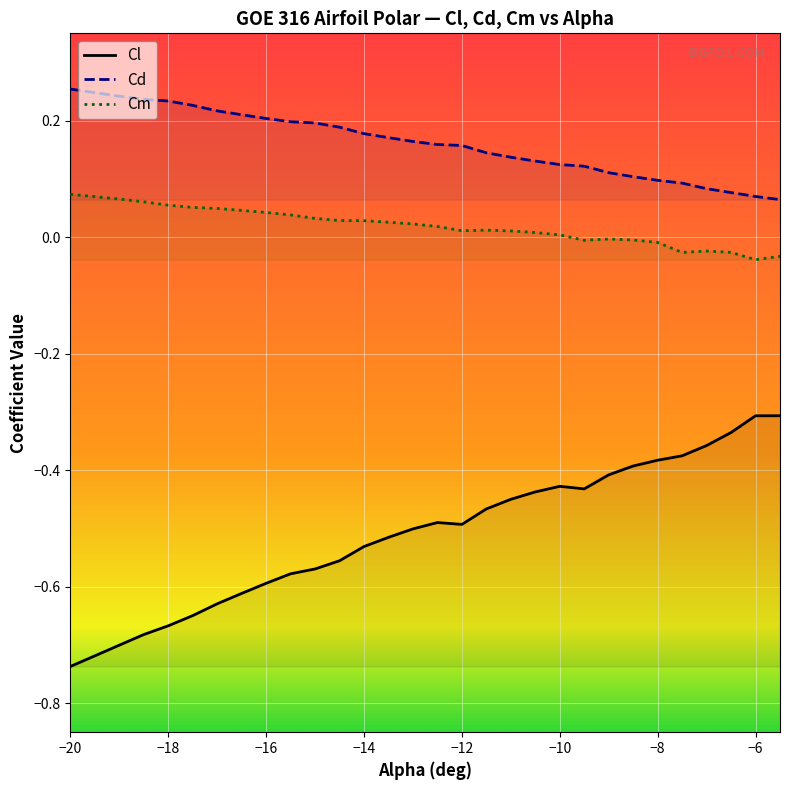

True or false: Cl and alpha intersect in this chart.

False